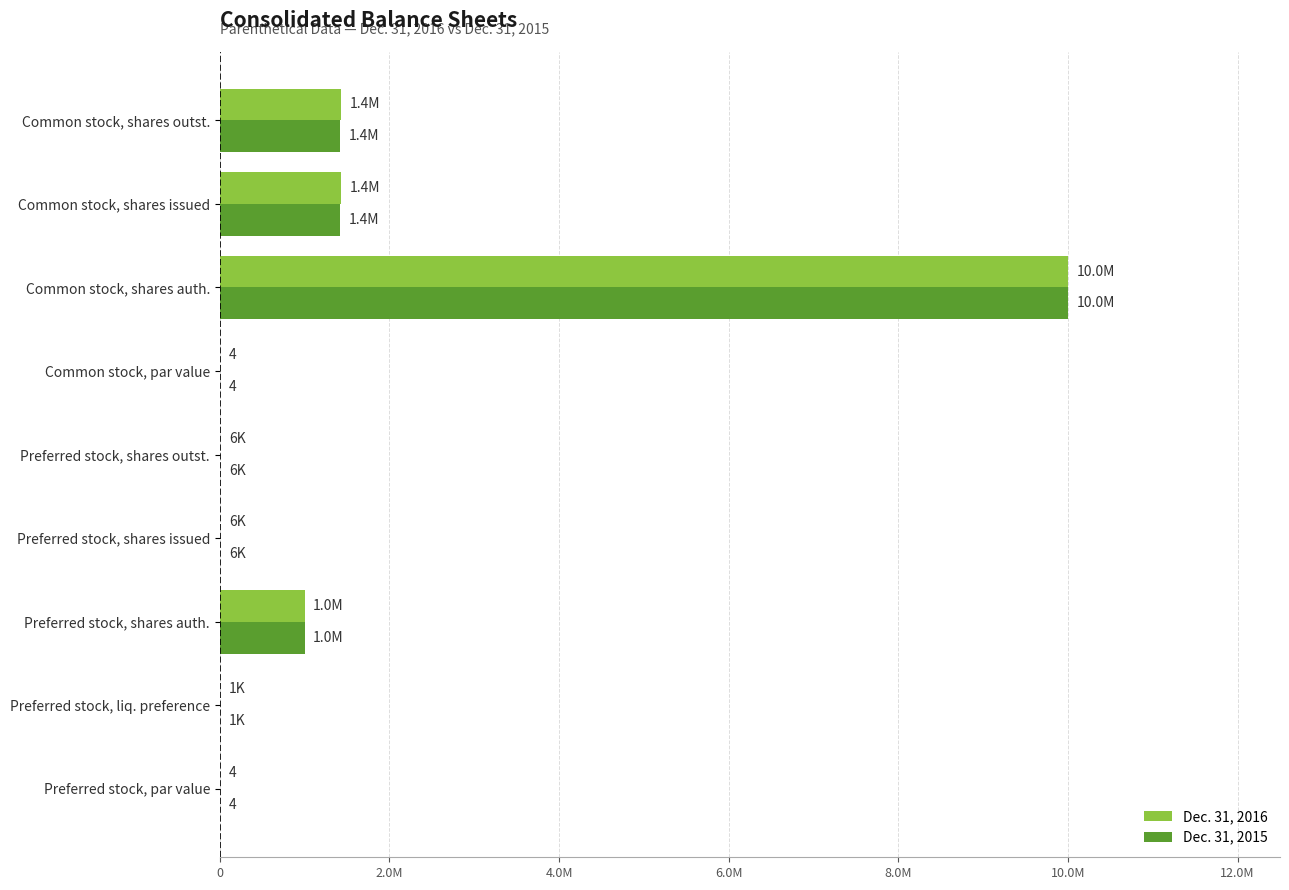

Reading left to right, transcribe all the data shown in this chart.

Dec. 31, 2016: 4	1000	1000000	5715	5715	4	10000000	1428261	1428261
Dec. 31, 2015: 4	1000	1000000	5715	5715	4	10000000	1417775	1417775